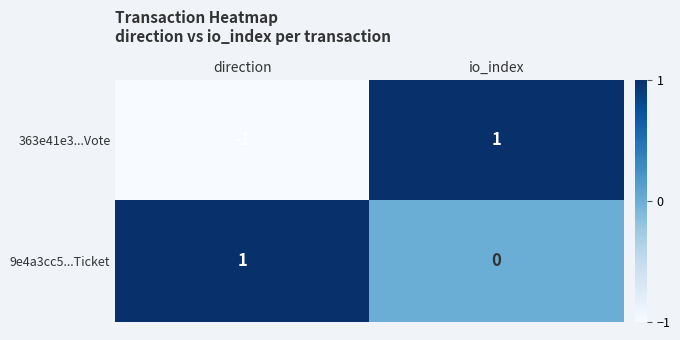

At which category is the sum across all series the highest?

io_index